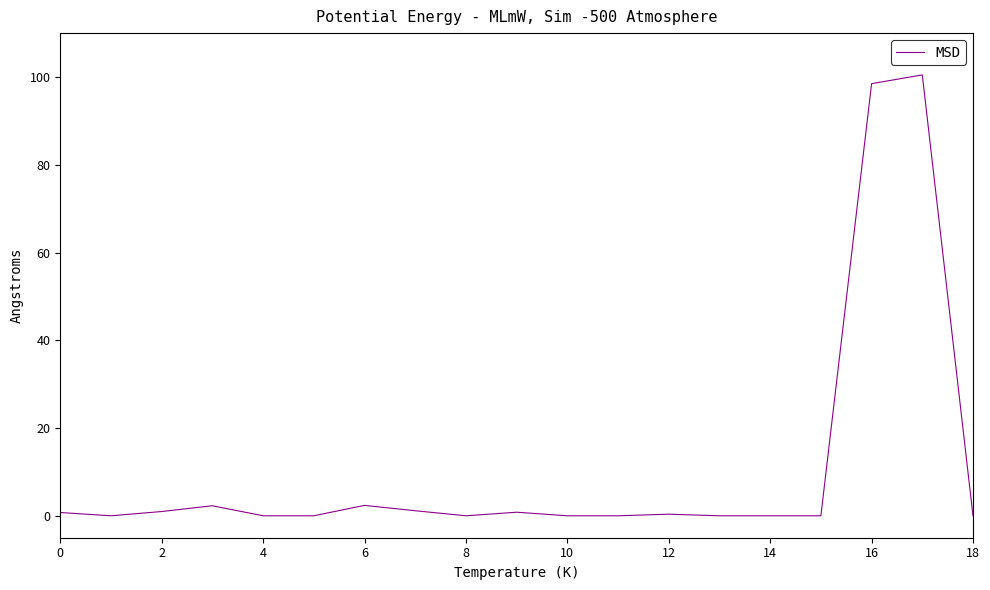

What is the maximum value shown in the chart?

100.5